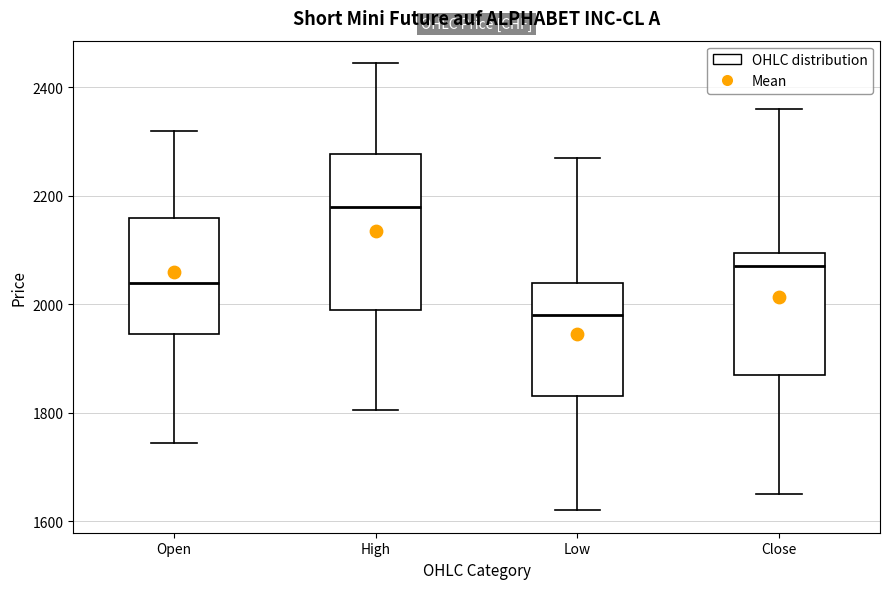

Reading left to right, transcribe this box plot: for each box, give where its median line is, the range the box spans, and where its two whiskers end, as read against the y-axis. The values are not printed on the chart, so give them approximately, as read against the axis.

Open: median 2040, box 1940 to 2160, whiskers 1740 to 2320
High: median 2180, box 2000 to 2280, whiskers 1800 to 2440
Low: median 1980, box 1840 to 2040, whiskers 1620 to 2280
Close: median 2080, box 1880 to 2100, whiskers 1660 to 2360